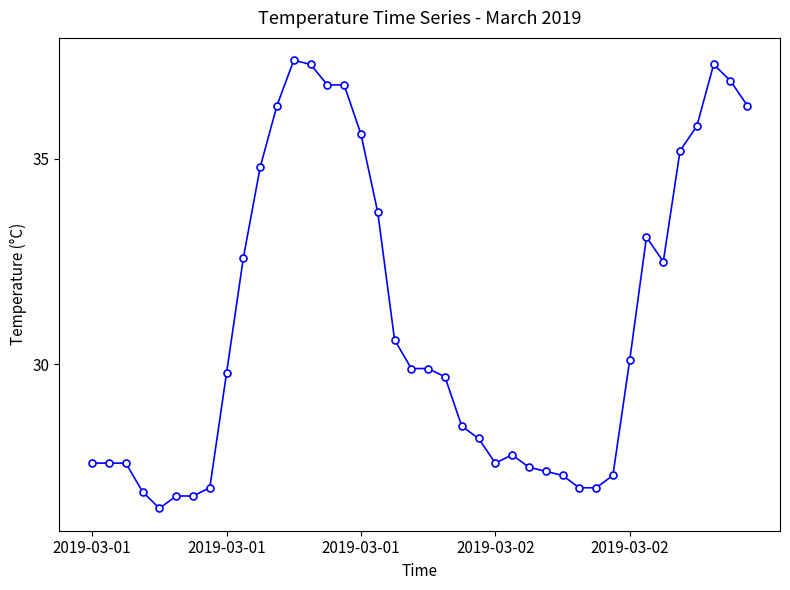

What is the difference between the maximum and second lowest values?

10.6